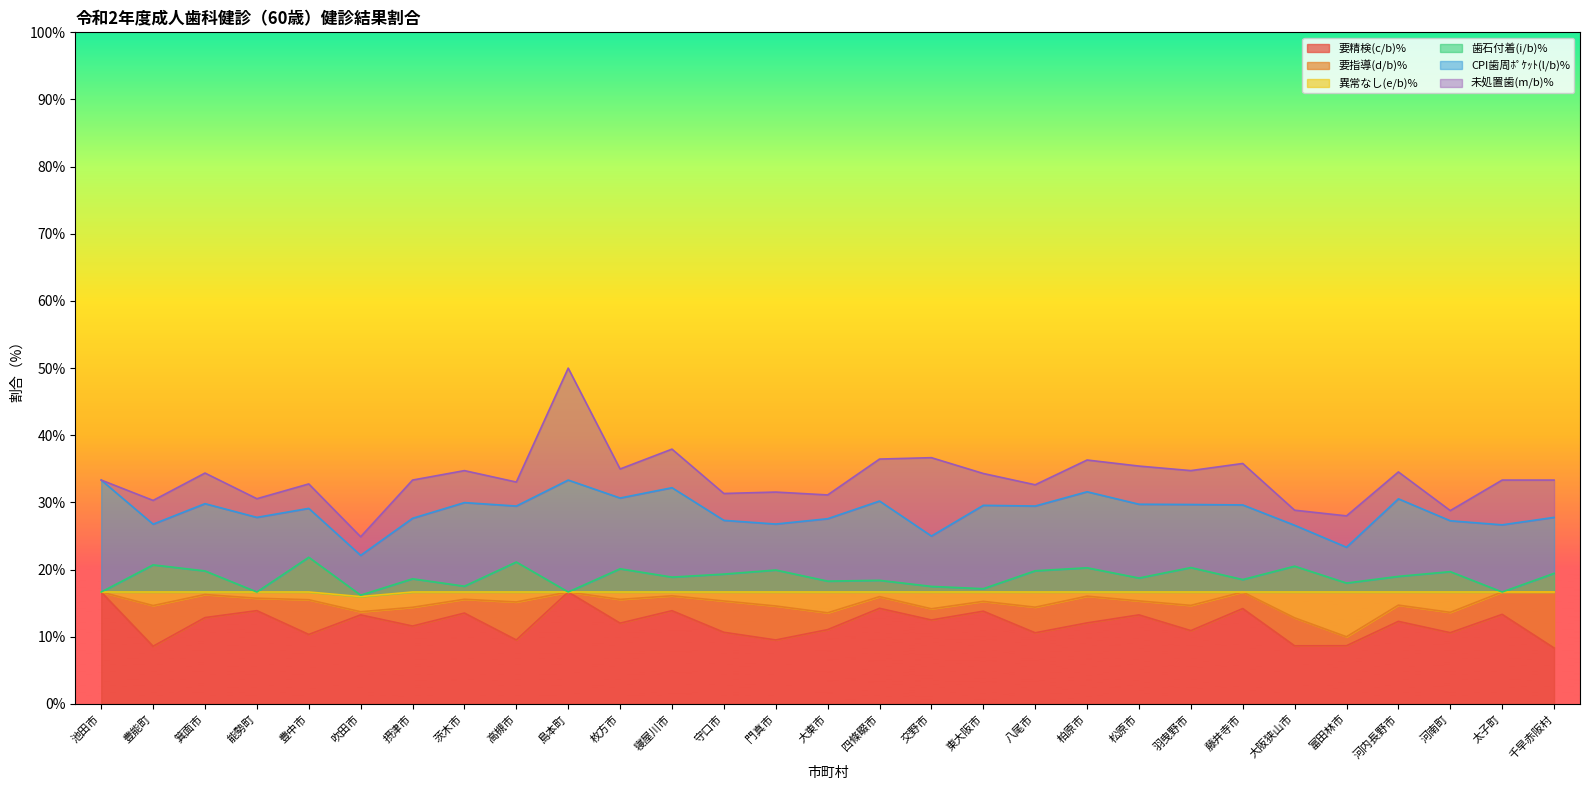

At which category is the sum across all series the highest?

島本町